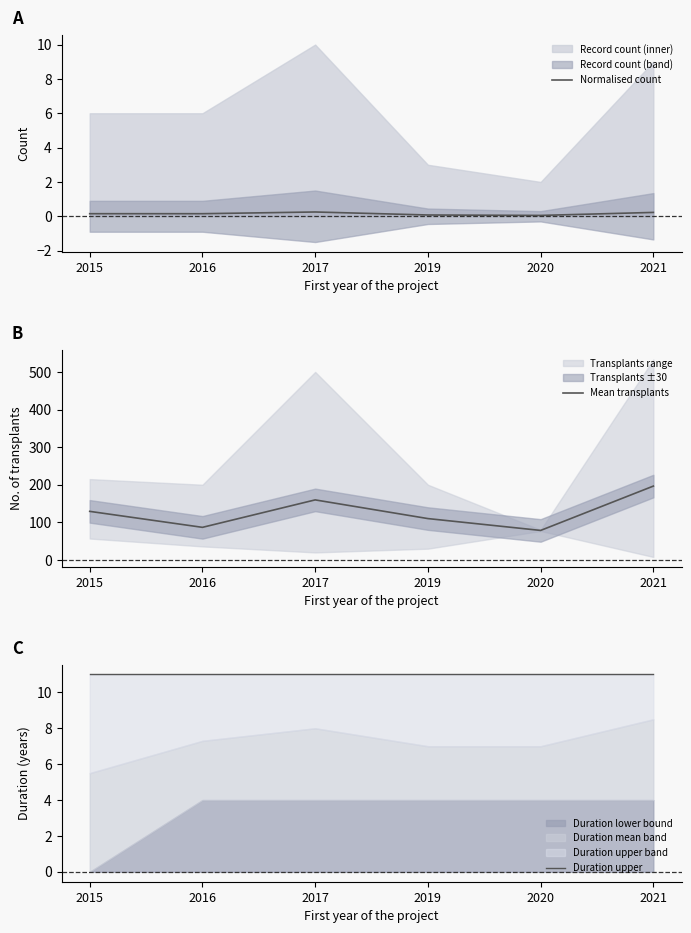

True or false: Duration upper and Mean transplants cross at least once.

False